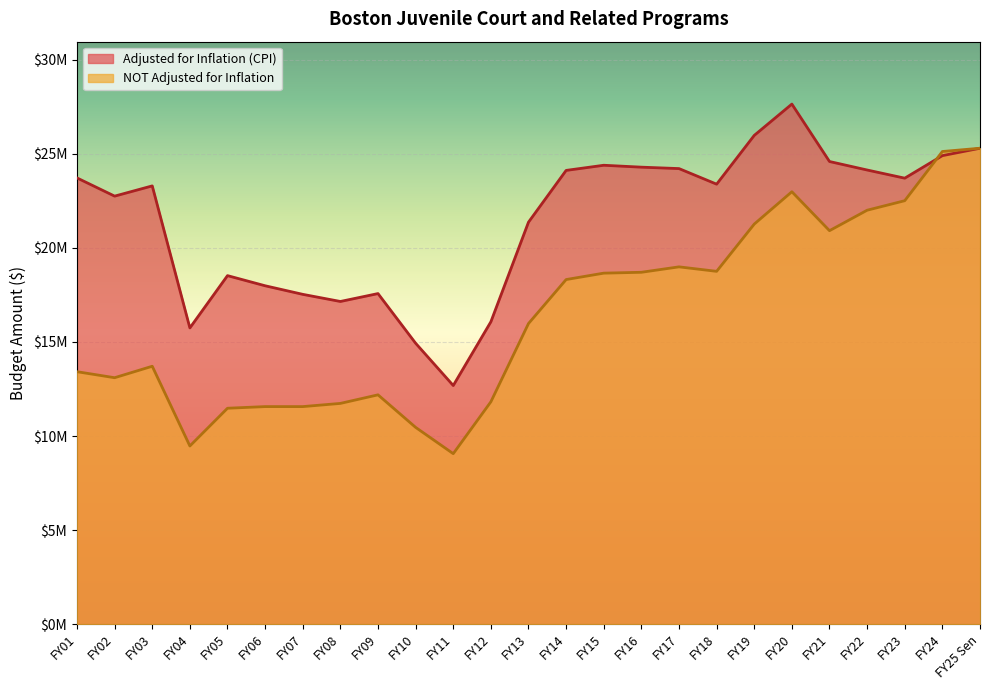

What position from the right is FY15?

11